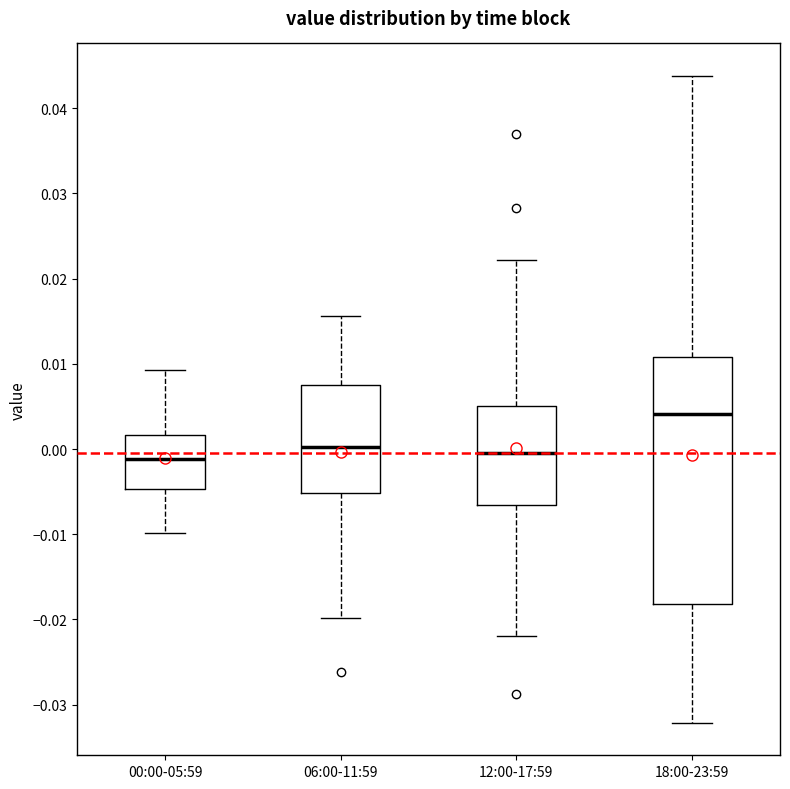

Comparing the boxes themselves (not the whiskers), which one is the tallest?

18:00-23:59